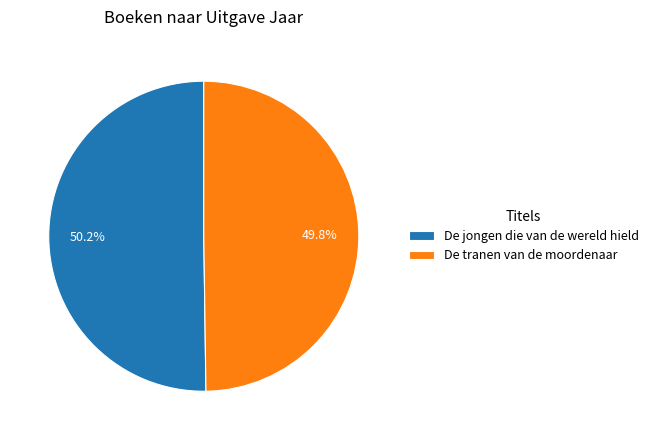

To the nearest percent, what is the combined percentage of De tranen van de moordenaar and De jongen die van de wereld hield?

100%